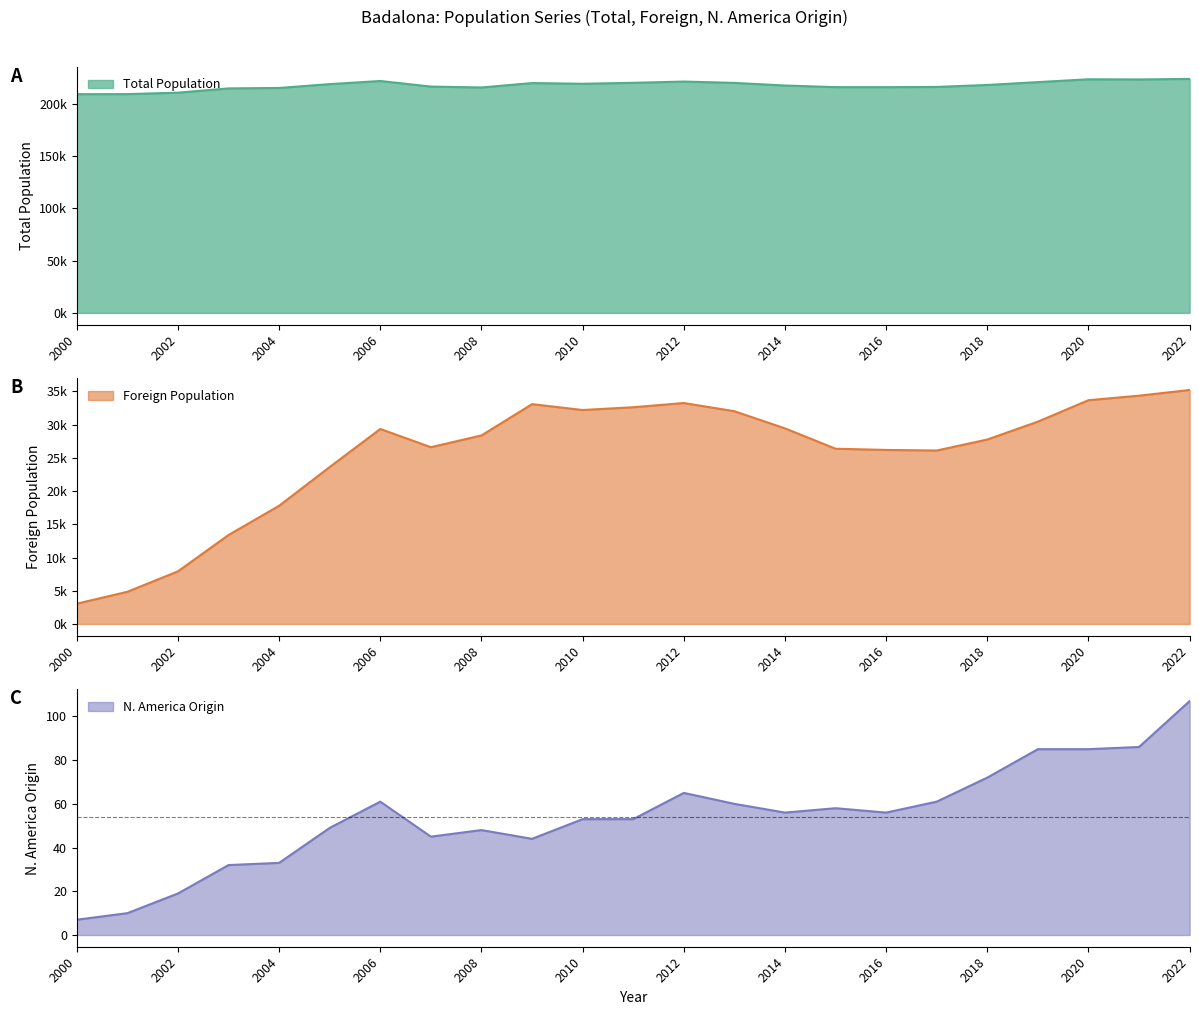

Where is the first local minimum for Foreign Population?

2007